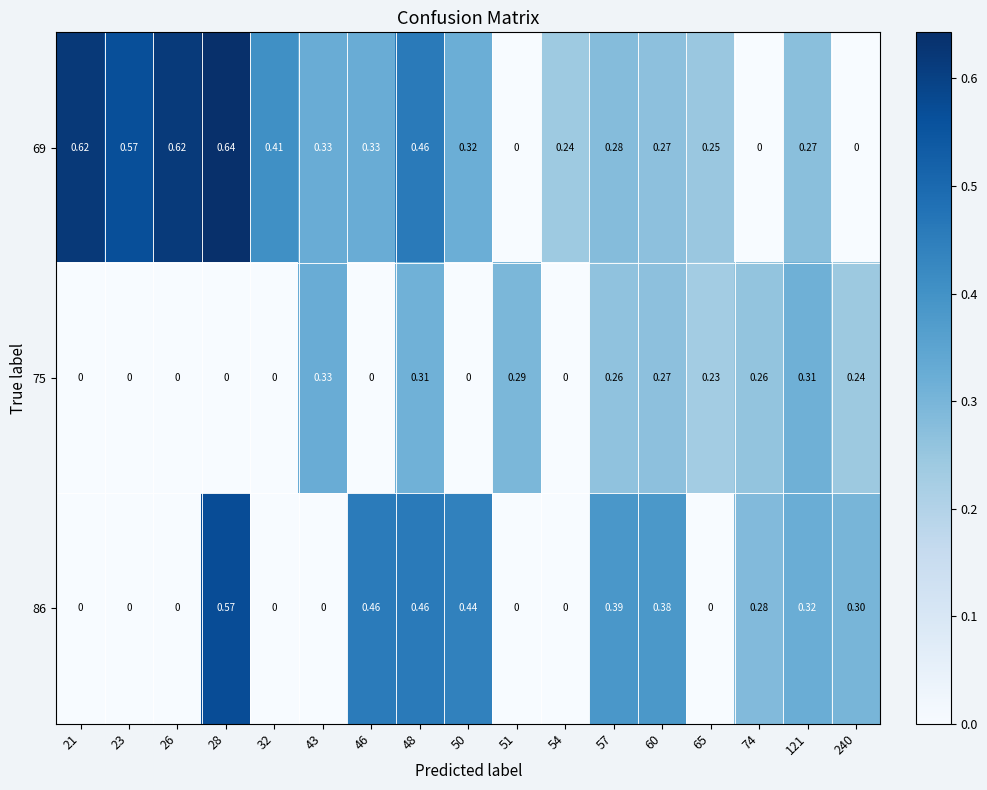

Reading right to left, extract all data points from this chart.

69: 240=0.0	121=0.3	74=0.0	65=0.2	60=0.3	57=0.3	54=0.2	51=0.0	50=0.3	48=0.5	46=0.3	43=0.3	32=0.4	28=0.6	26=0.6	23=0.6	21=0.6
75: 240=0.2	121=0.3	74=0.3	65=0.2	60=0.3	57=0.3	54=0.0	51=0.3	50=0.0	48=0.3	46=0.0	43=0.3	32=0.0	28=0.0	26=0.0	23=0.0	21=0.0
86: 240=0.3	121=0.3	74=0.3	65=0.0	60=0.4	57=0.4	54=0.0	51=0.0	50=0.4	48=0.5	46=0.5	43=0.0	32=0.0	28=0.6	26=0.0	23=0.0	21=0.0